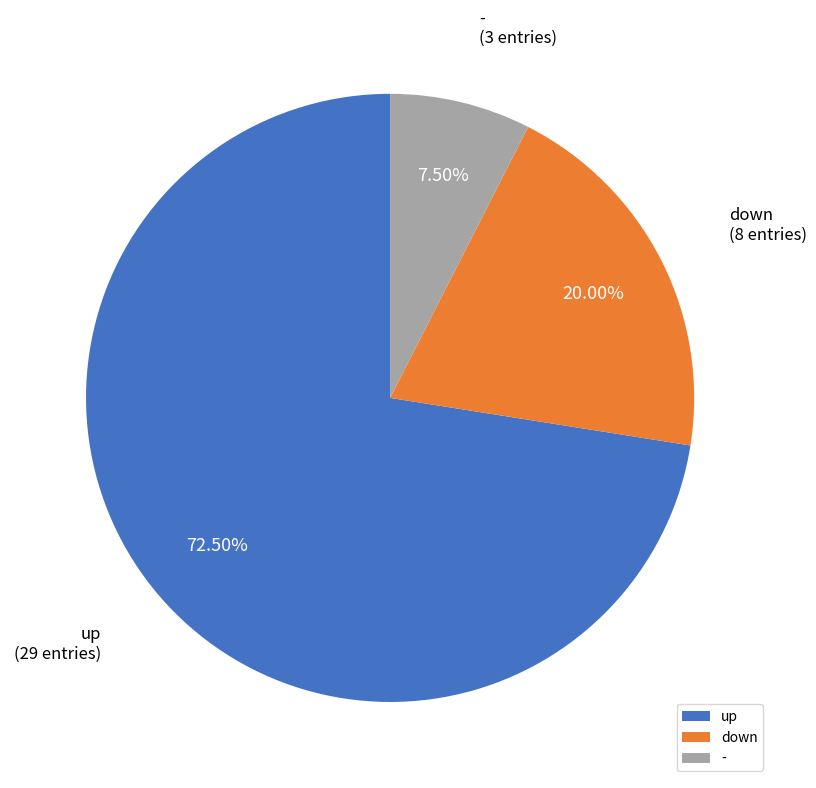

Which has a higher value, down or up?

up